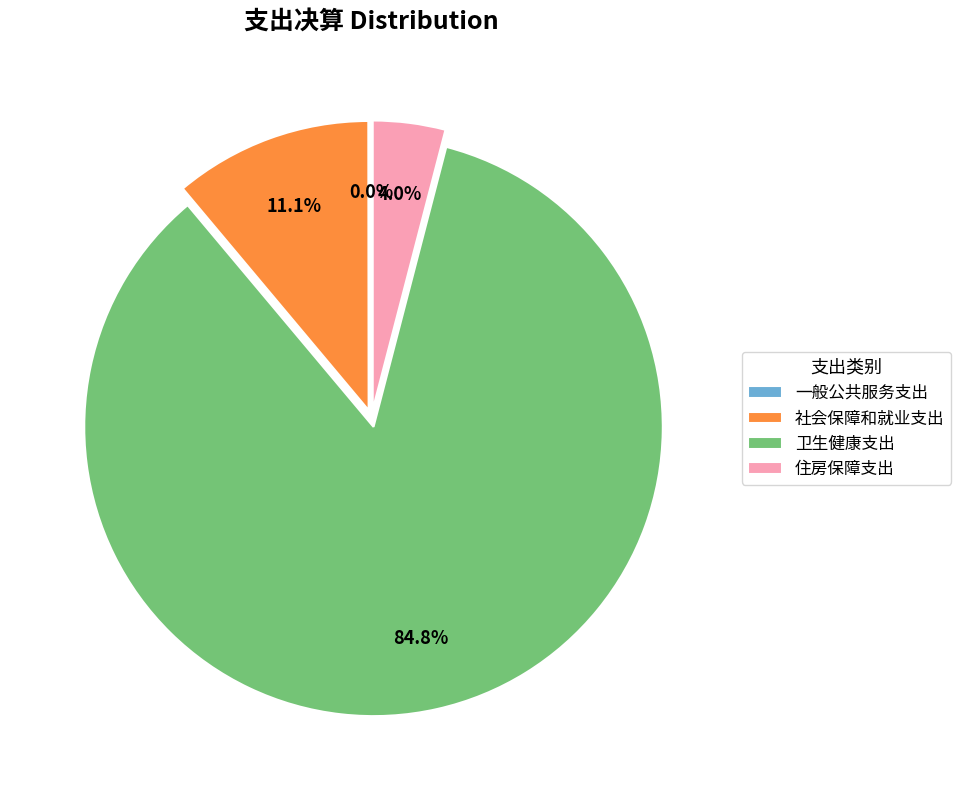

Which category has the biggest portion of the pie?

卫生健康支出